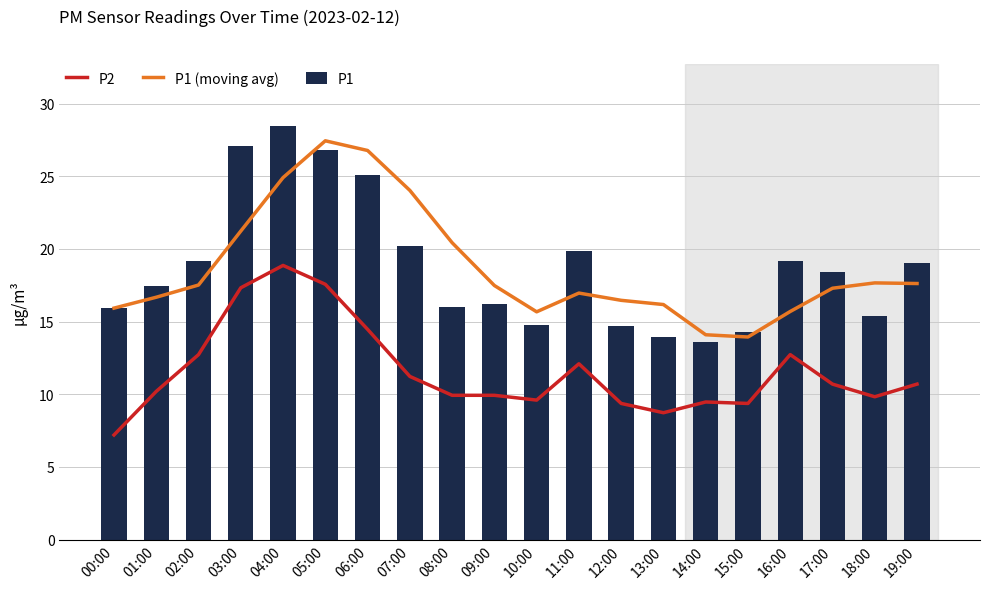

What is the average value of the P1 (moving avg) series?

18.7